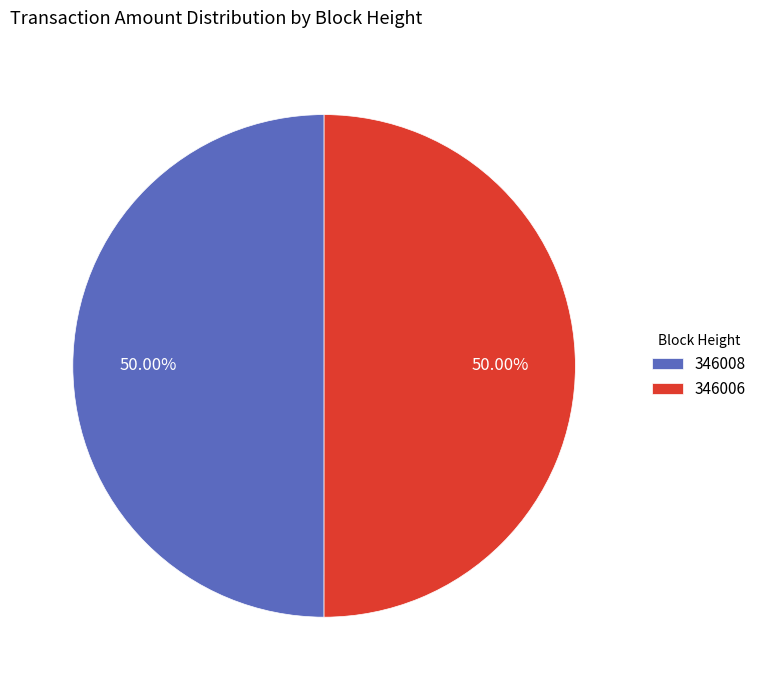

Approximately how many times larger is the value at 346008 compared to 346006?

1.0